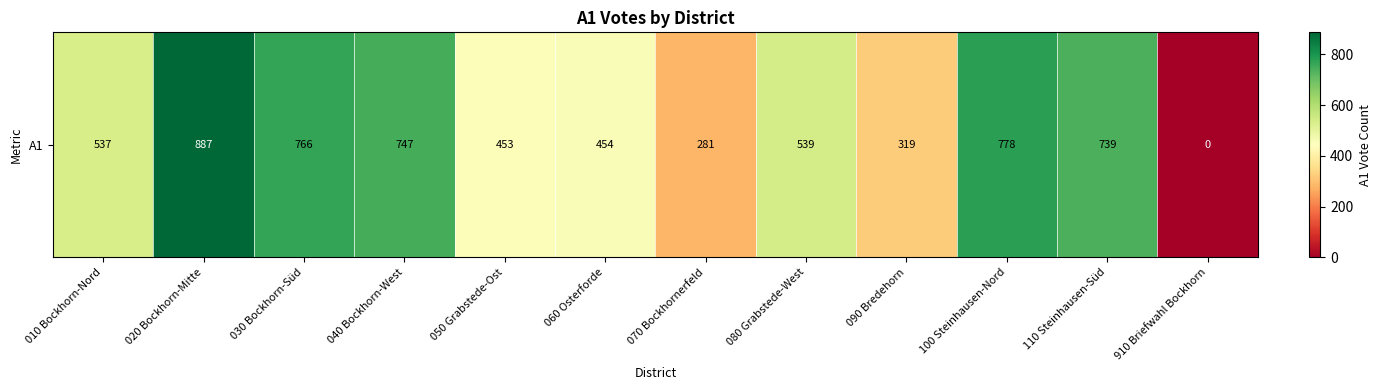

The chart shows a value of 281 at 070 Bockhornerfeld. True or false?

True